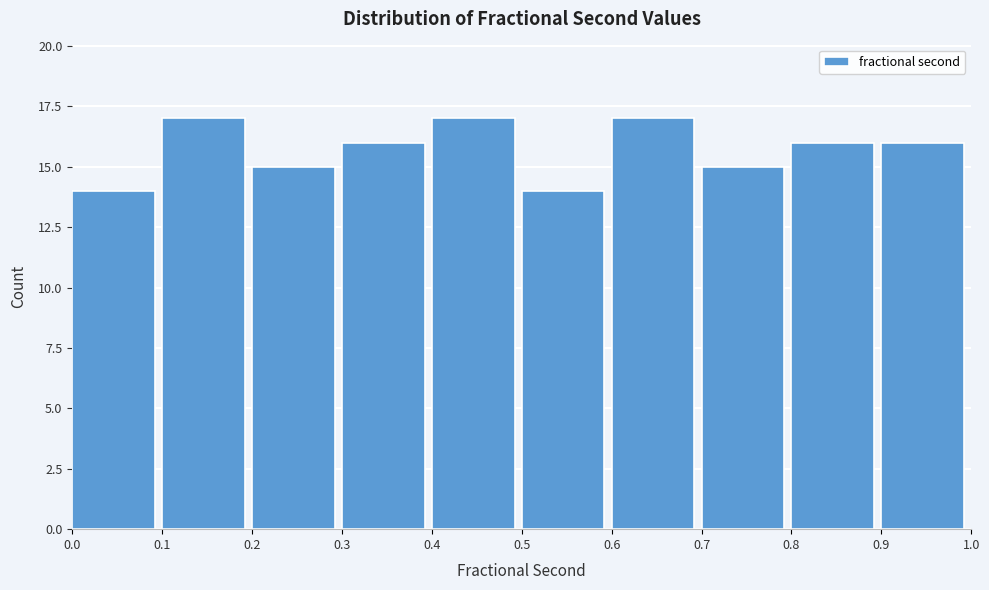

Reading left to right, list every bar in this chart as the range it spans on the x-axis followed by its height. The values are not printed on the chart, so give them approximately, as read against the axis.

0.0 to 0.1: 14
0.1 to 0.2: 17
0.2 to 0.3: 15
0.3 to 0.4: 16
0.4 to 0.5: 17
0.5 to 0.6: 14
0.6 to 0.7: 17
0.7 to 0.8: 15
0.8 to 0.9: 16
0.9 to 1.0: 16